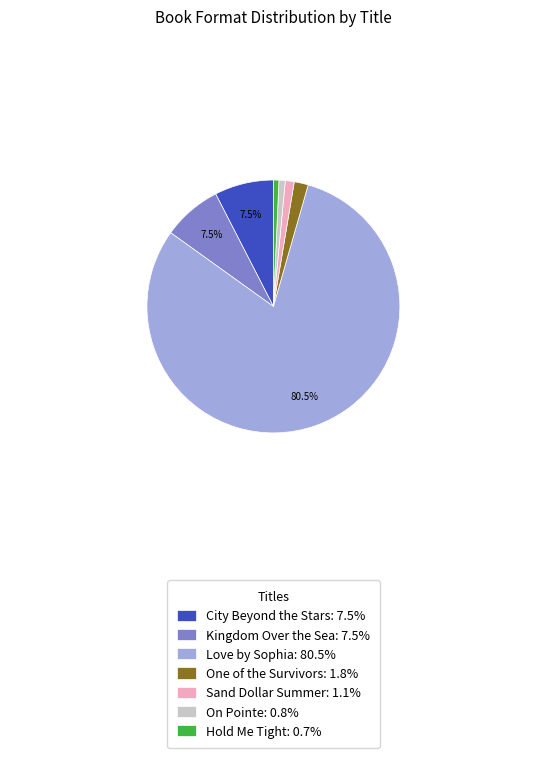

What is the majority slice?

Love by Sophia